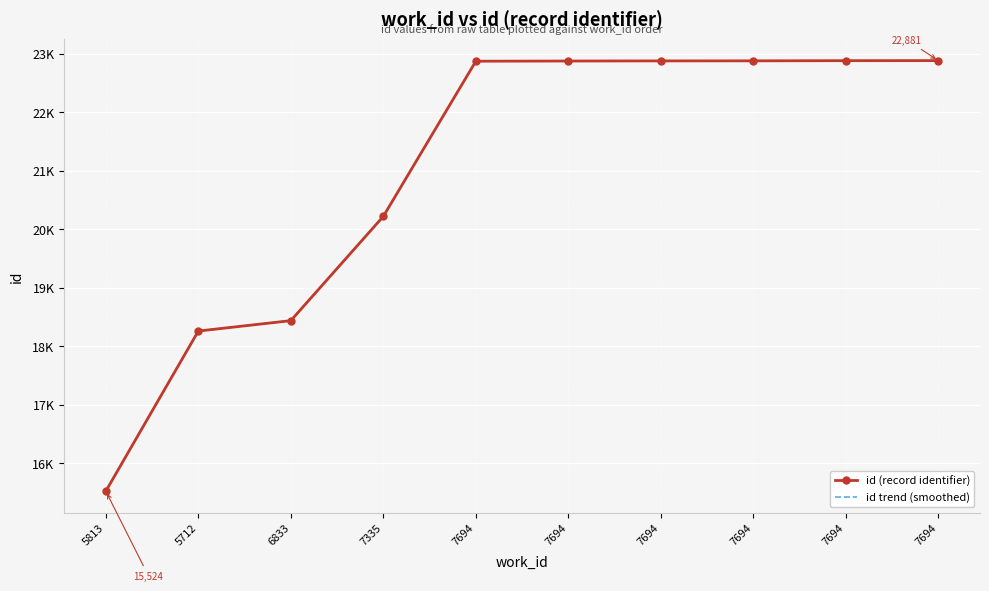

Which has a higher value, 7694 or 5712?

7694